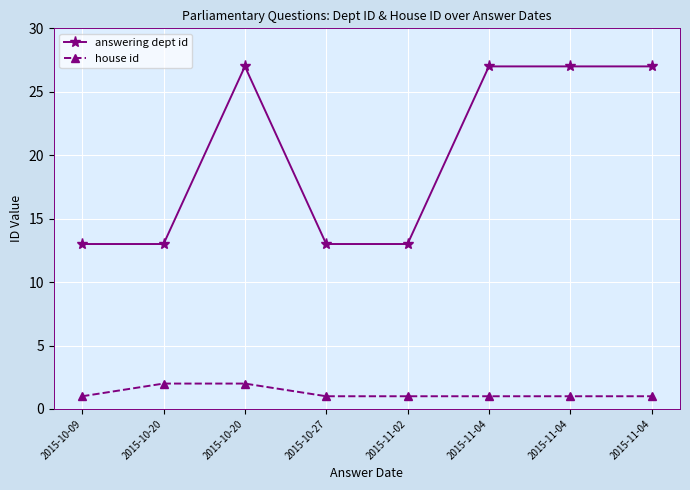

Is this an area chart (filled region under the line)?

No